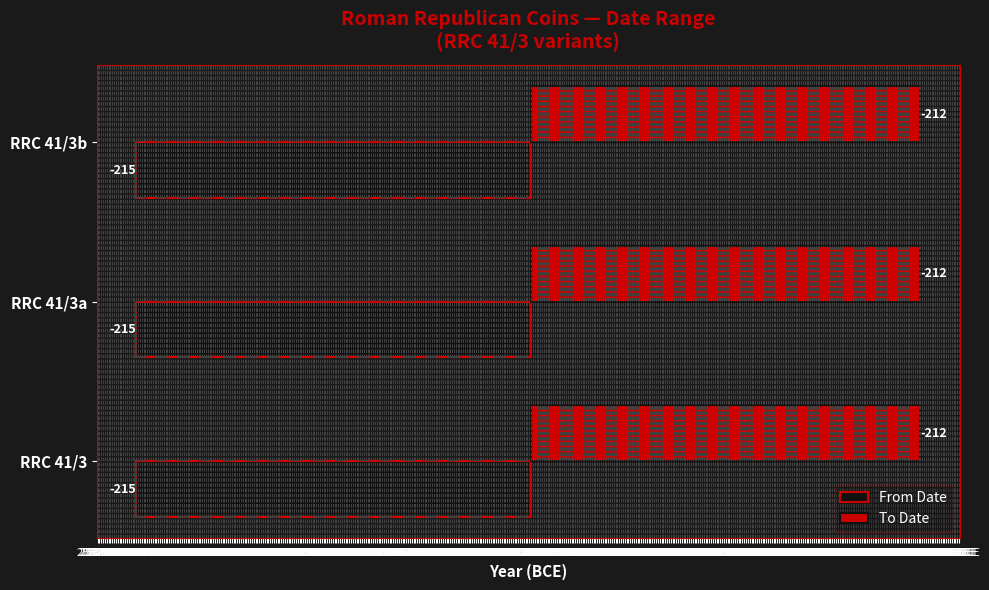

Between RRC 41/3b and RRC 41/3, which is larger?

RRC 41/3b